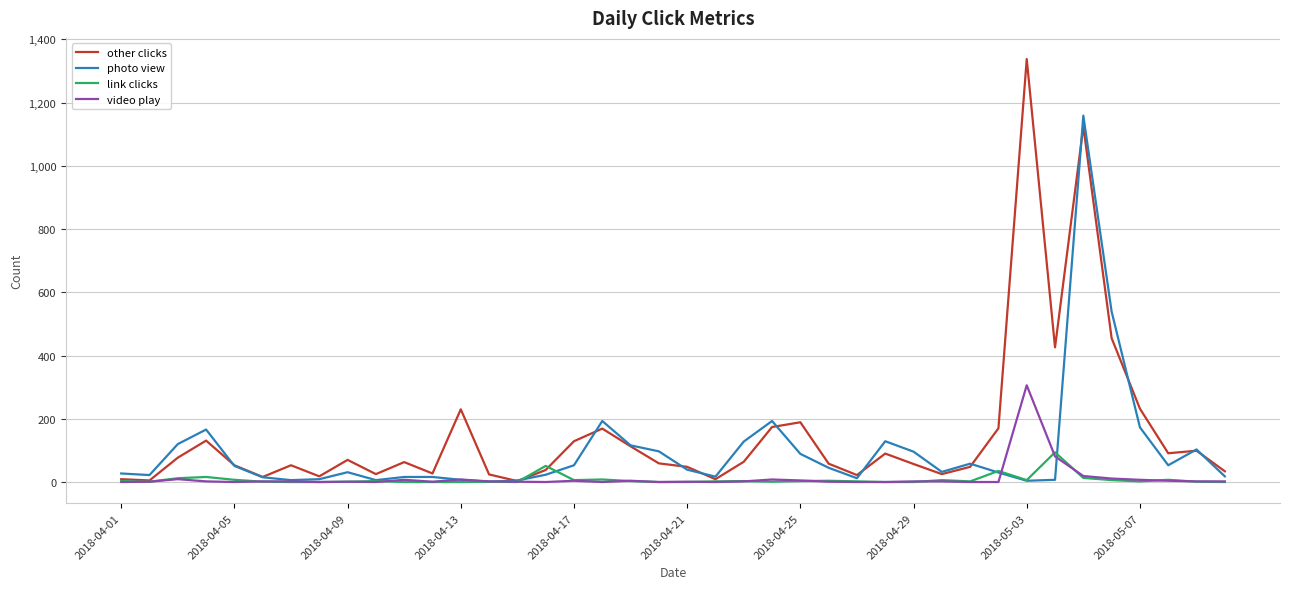

Which series has the largest range (max minus min)?

other clicks